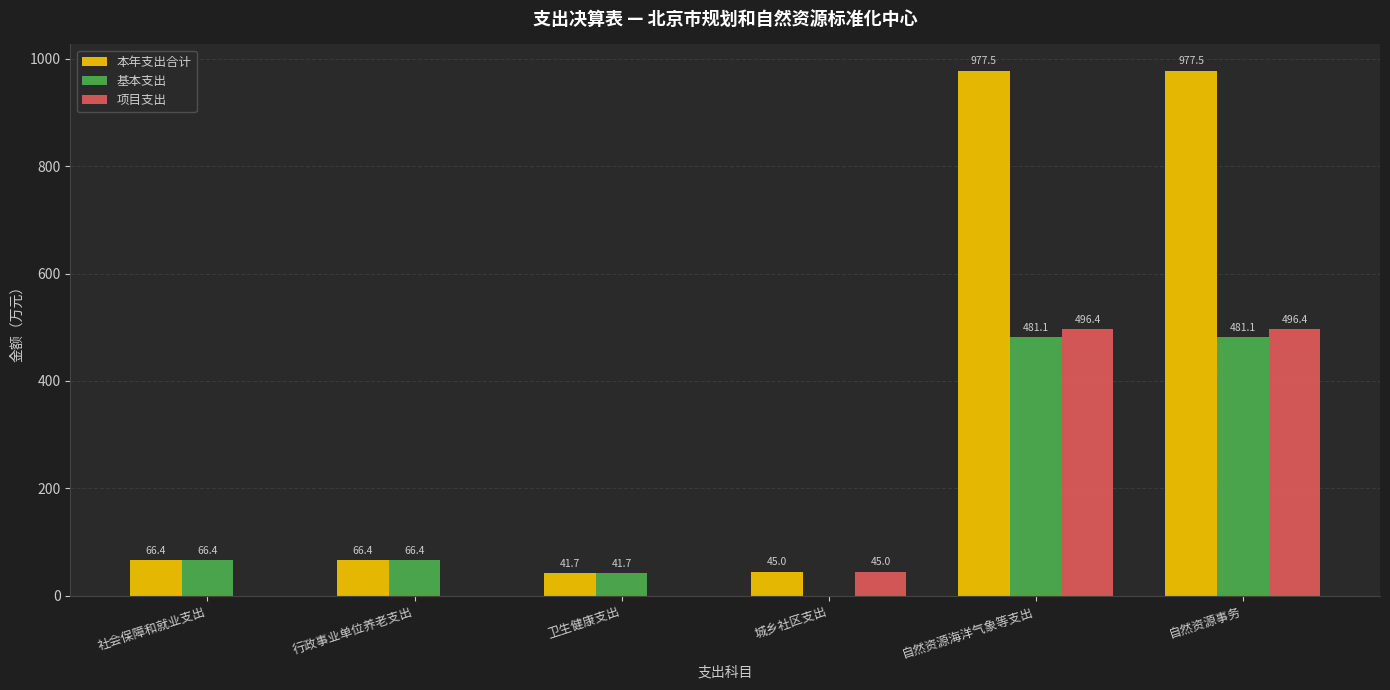

What is the total value across all series at 社会保障和就业支出?

132.7